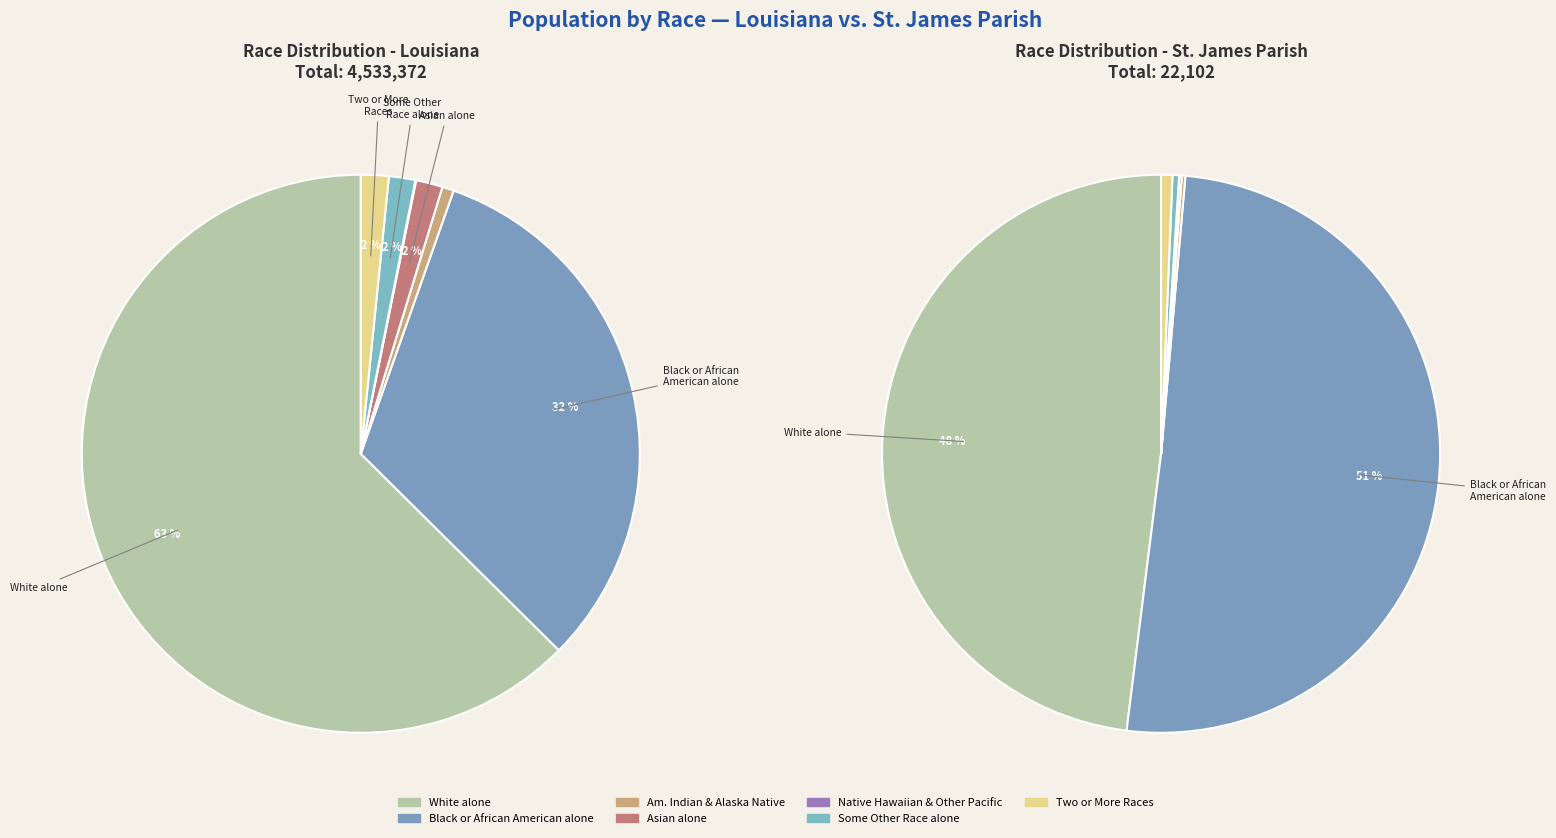

Which slice is the largest?

White alone